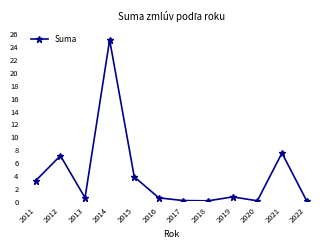

What is the difference between the maximum and minimum values?

25.0